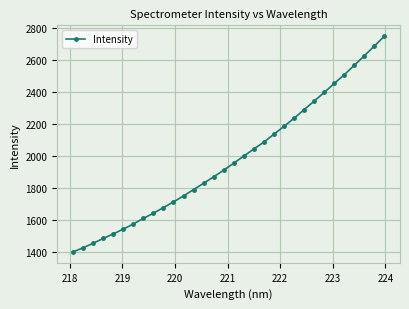

What is the difference between the maximum and minimum values?

1350.1